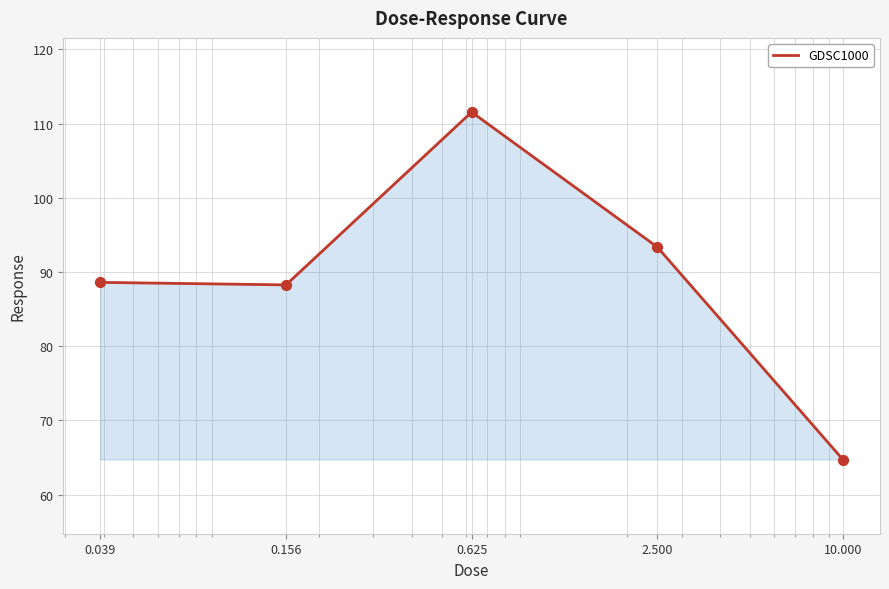

True or false: the data has more than 1 interior local peaks.

False